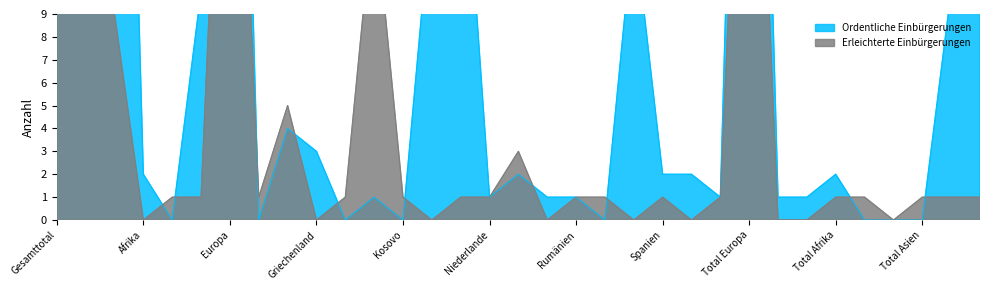

Between which two adjacent categories do Ordentliche Einbürgerungen and Erleichterte Einbürgerungen first intersect?

Gesamttotal and EU / EFTA